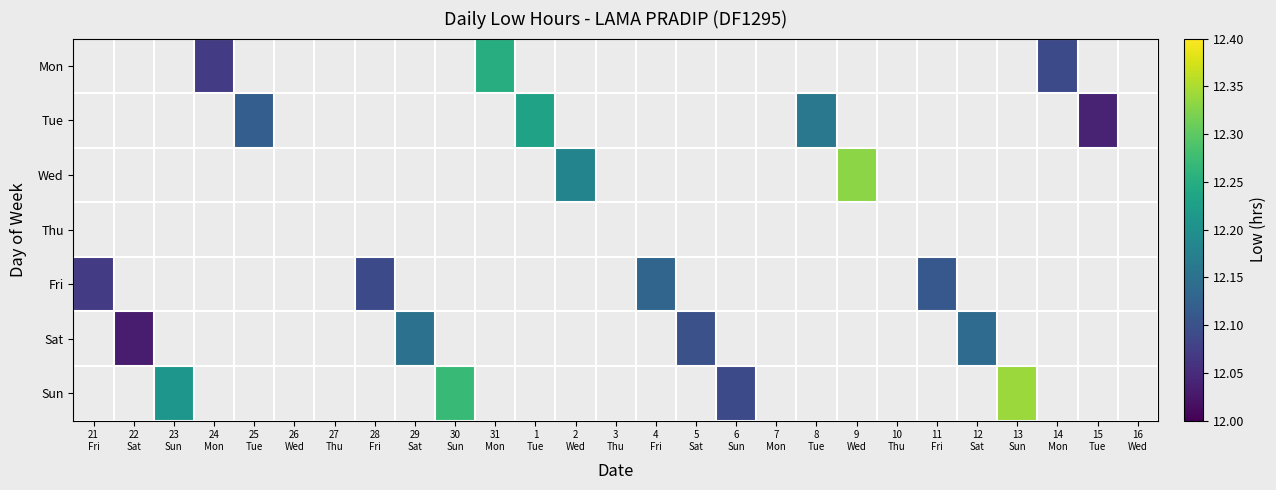

Is the value of Thu at 6 Sun greater than the value of Wed at 29 Sat?

No